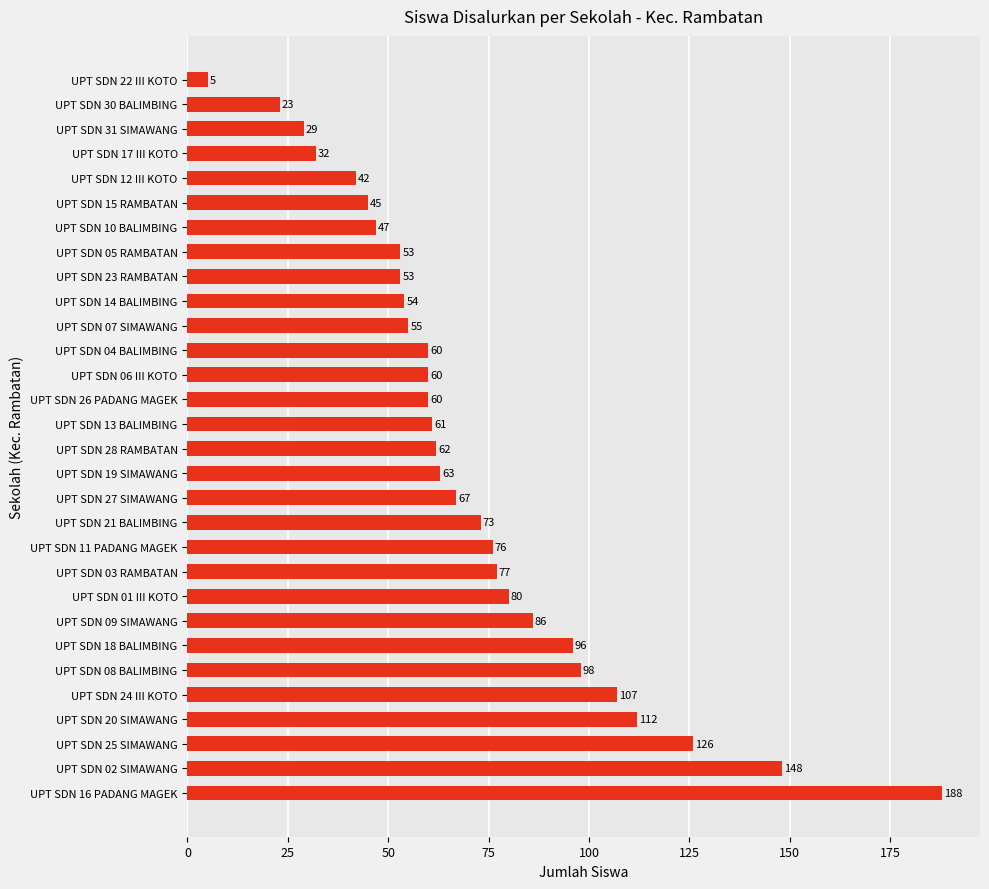

What is the change in value from UPT SDN 20 SIMAWANG to UPT SDN 19 SIMAWANG?

-49